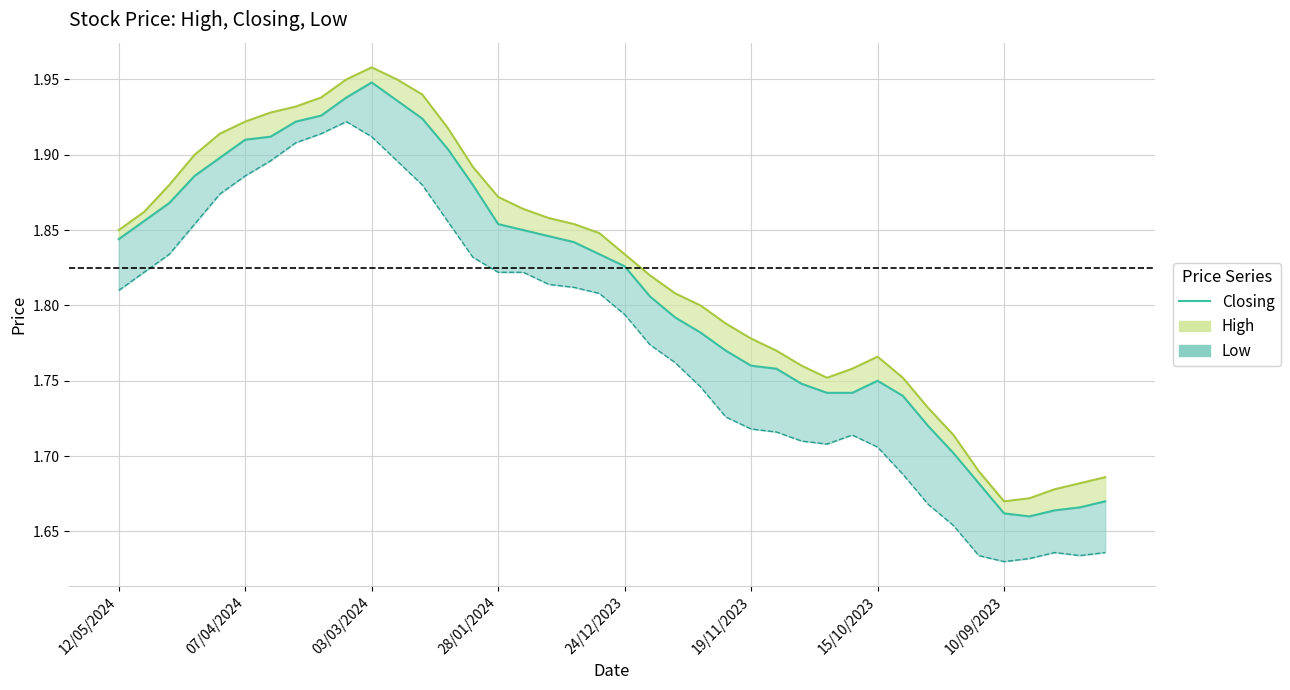

Rank the series by their average value, from lowest to highest.

Low (line), Closing, High (line)